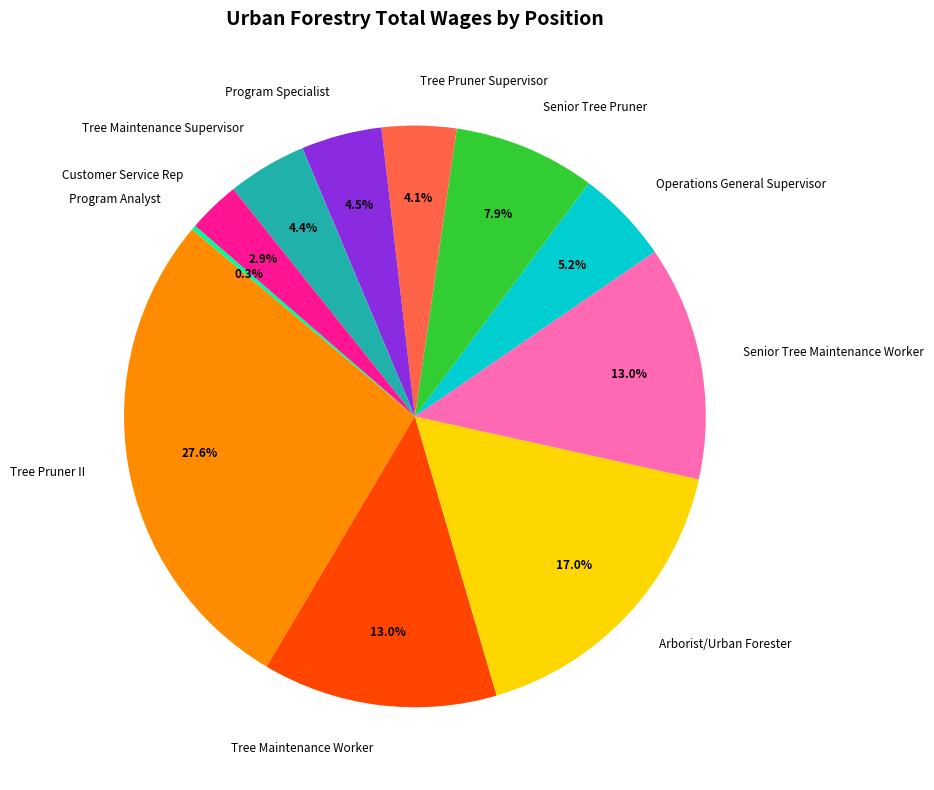

What portion of the pie excludes Arborist/Urban Forester?

83.0%